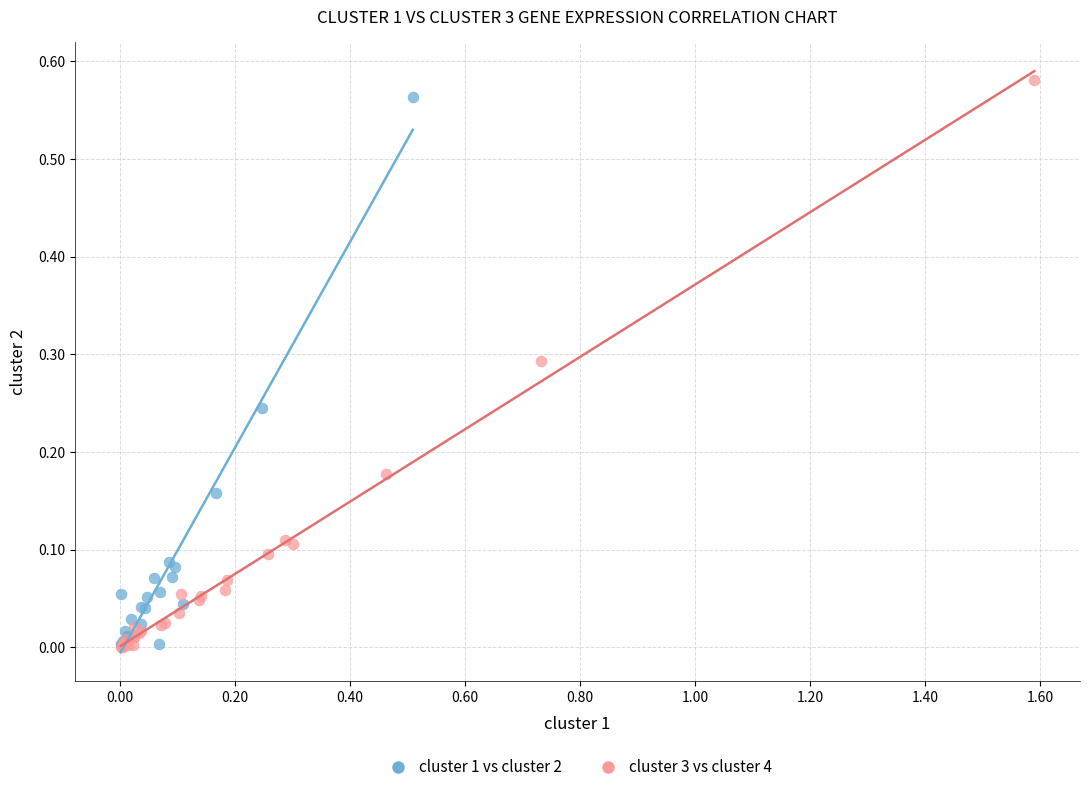

Which series has the widest spread of Y values?

cluster 3 vs cluster 4